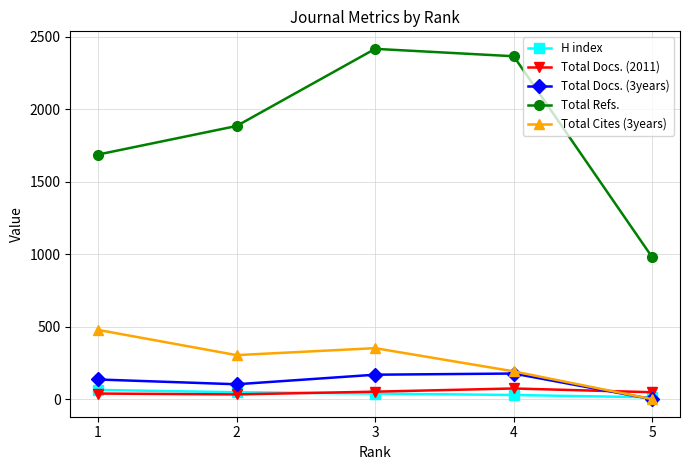

At which category does the chart reach its peak across all series?

3